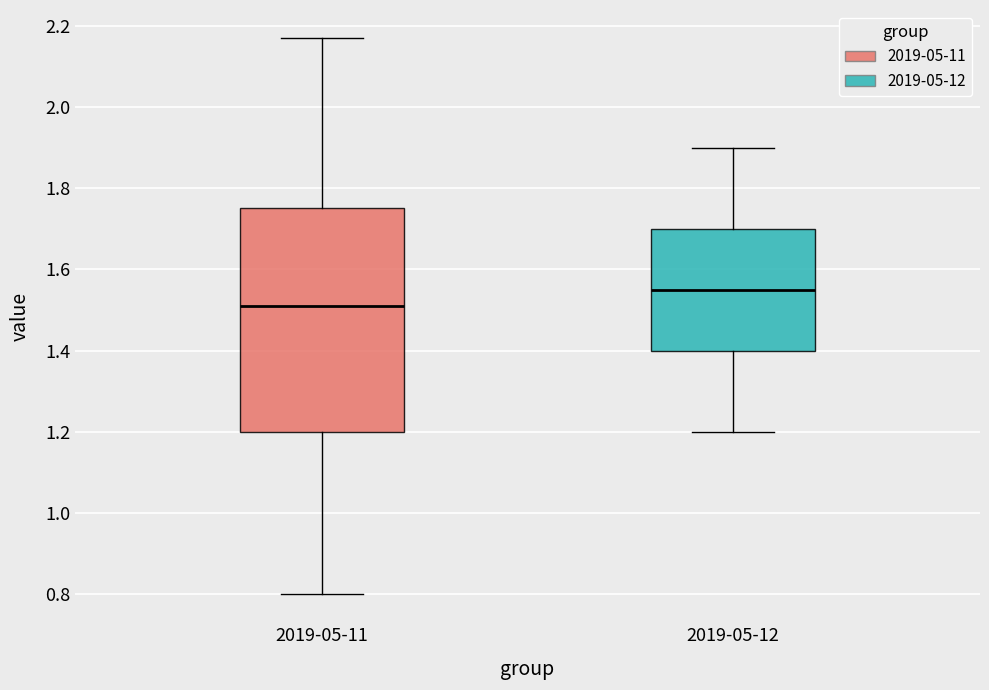

Which box's median line is the lowest?

2019-05-11